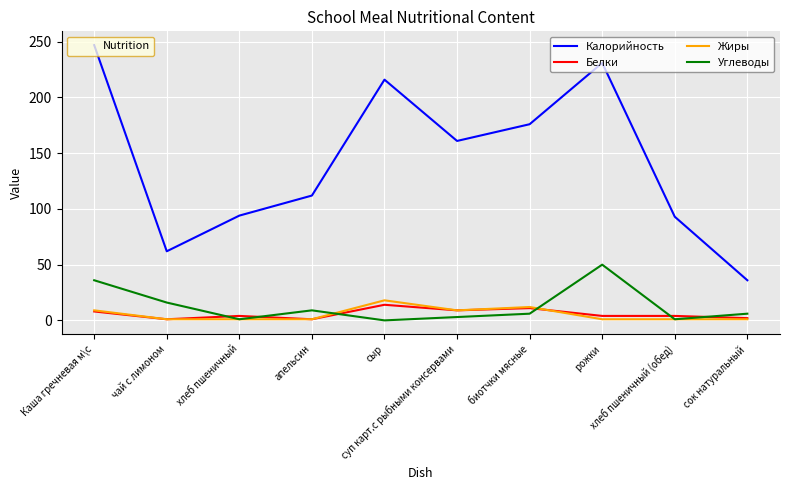

Which series has the largest total across all categories?

Калорийность